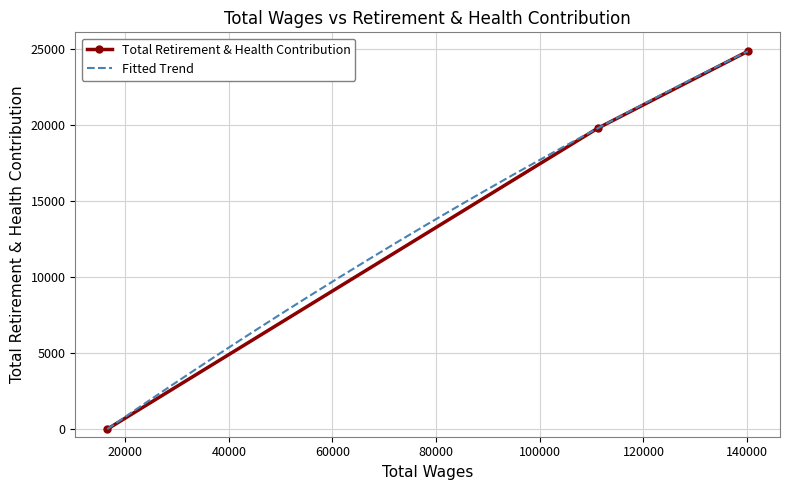

At which category does the chart reach its minimum across all series?

16569.0